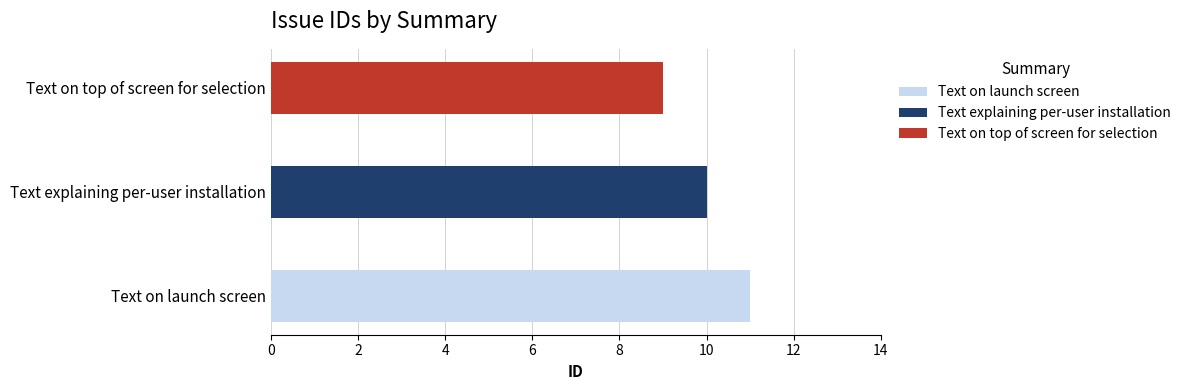

What is the sum of the values at Text on top of screen for selection and Text explaining per-user installation?

19